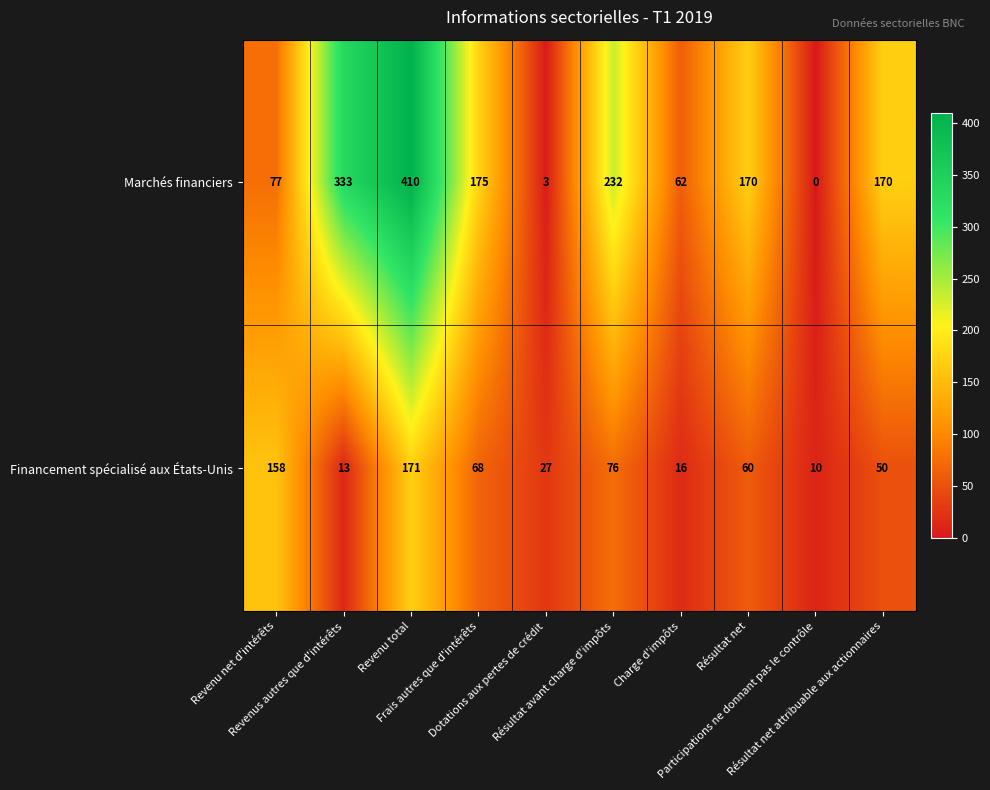

List the series in order of their peak value, highest first.

Marchés financiers, Financement spécialisé aux États-Unis